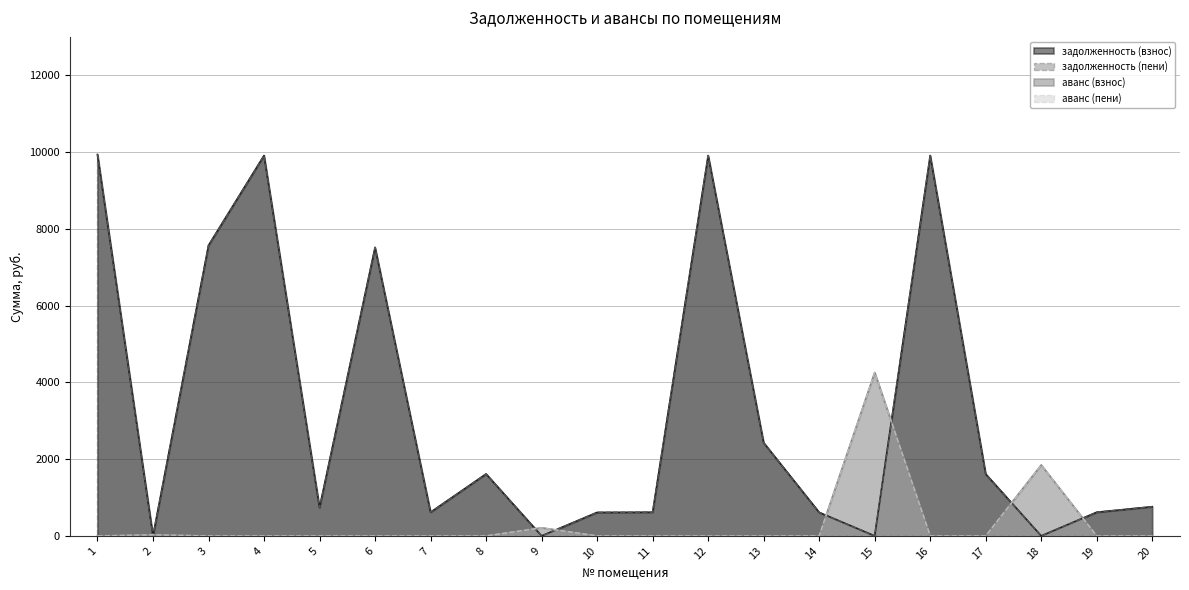

What is the maximum value for аванс (пени)?

4256.7